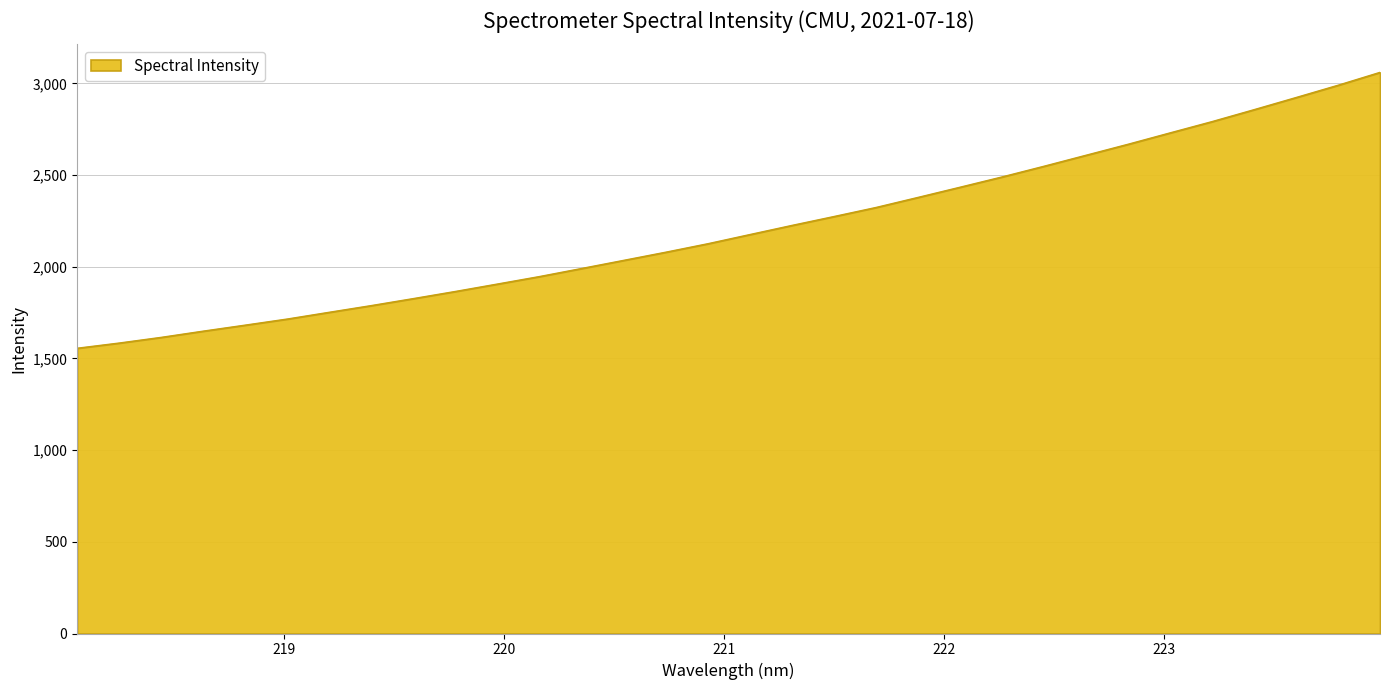

What is the greatest value displayed?

3060.2